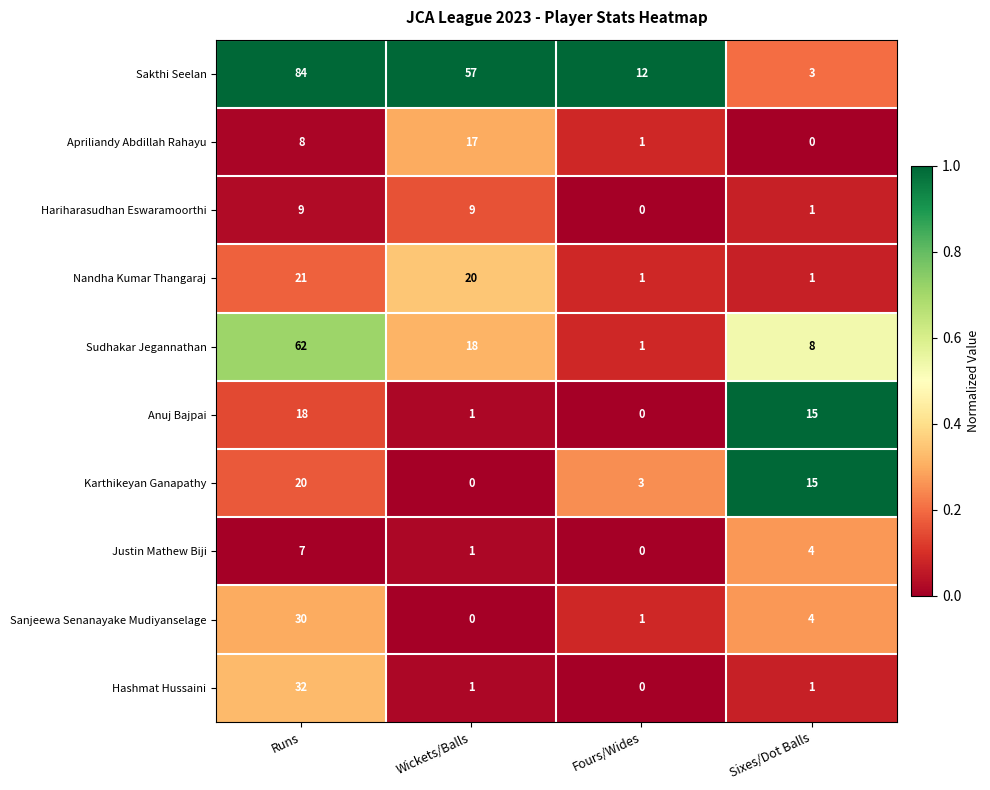

At which label does Justin Mathew Biji first exceed 4?

Runs